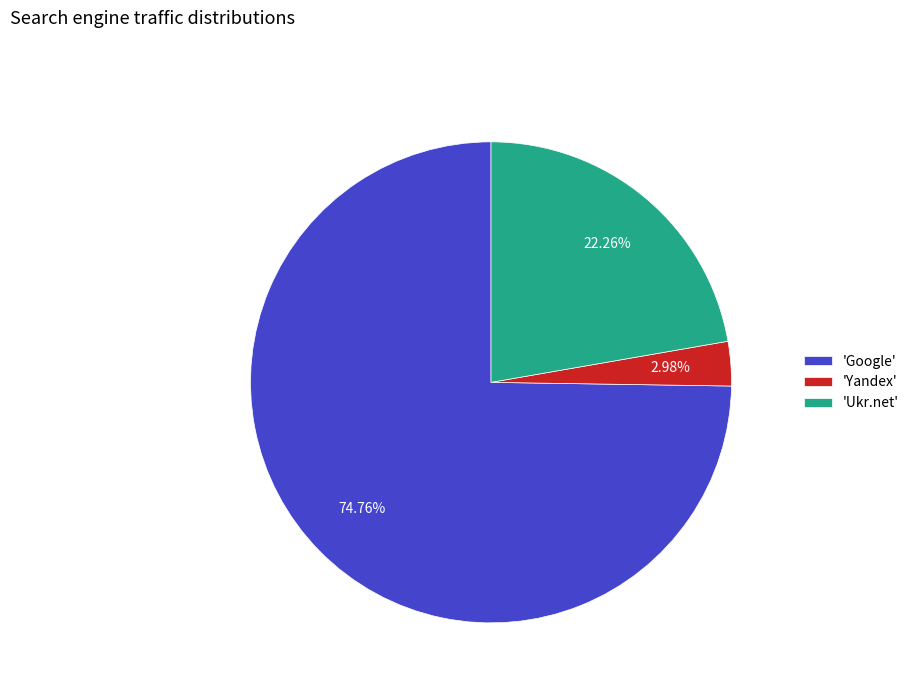

How many segments does this pie chart have?

3